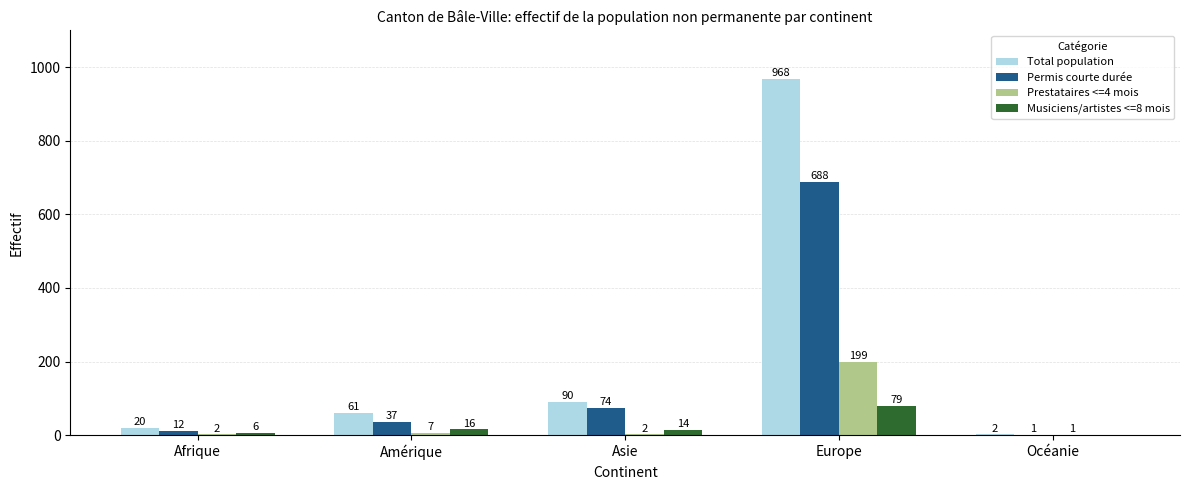

What is the sum of all Permis courte durée values?

812